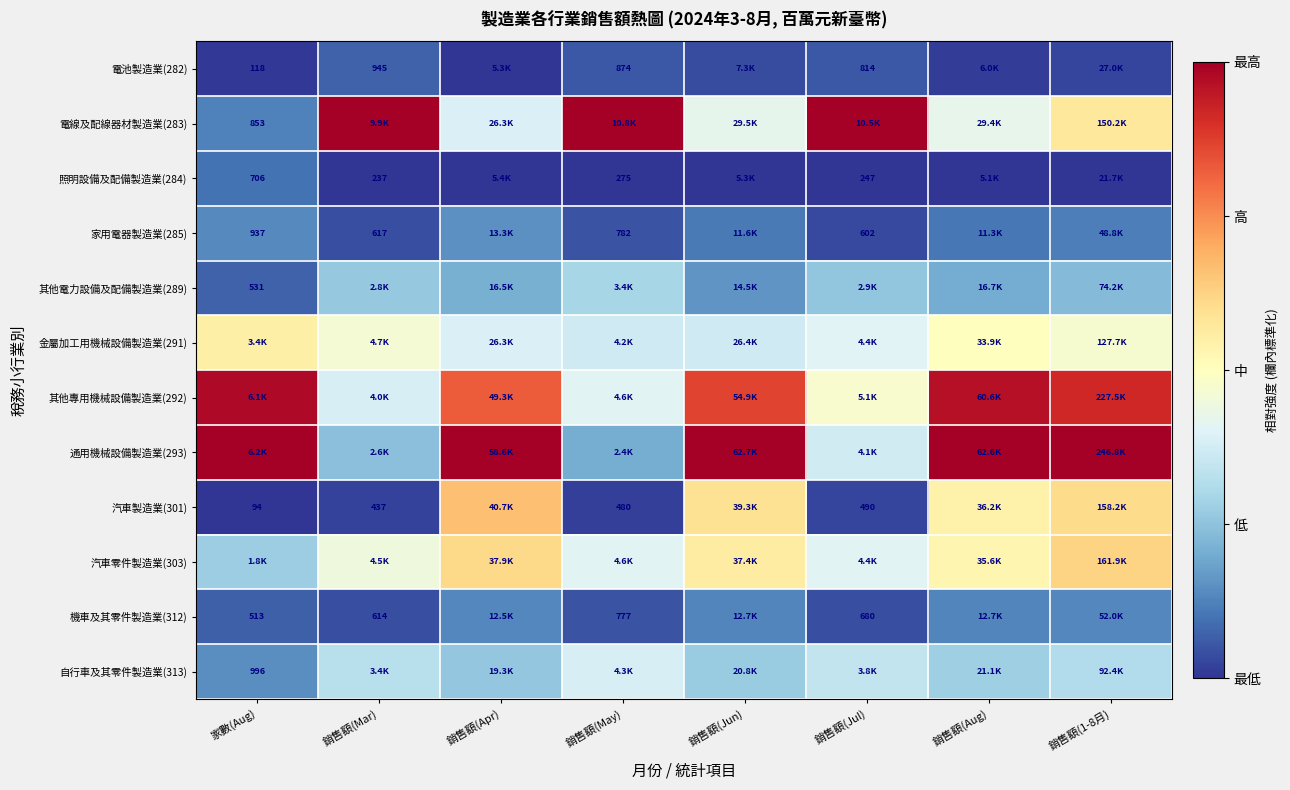

Is the value of 機車及其零件製造業(312) at 銷售額(Mar) greater than the value of 汽車製造業(301) at 銷售額(May)?

Yes